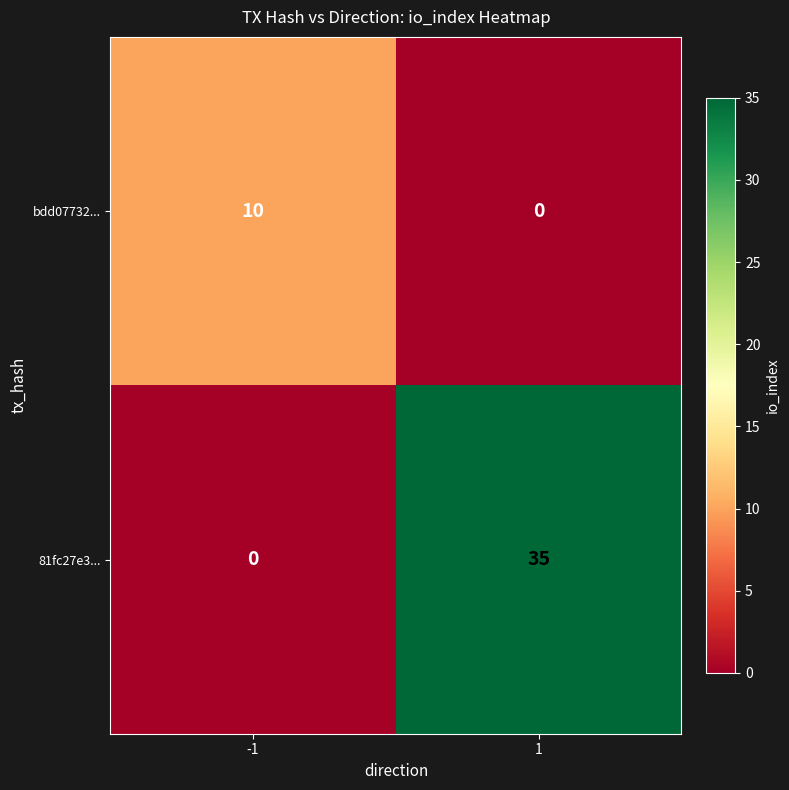

Reading right to left, list all the values displayed in this chart.

bdd07732...: 1=0	-1=10
81fc27e3...: 1=35	-1=0